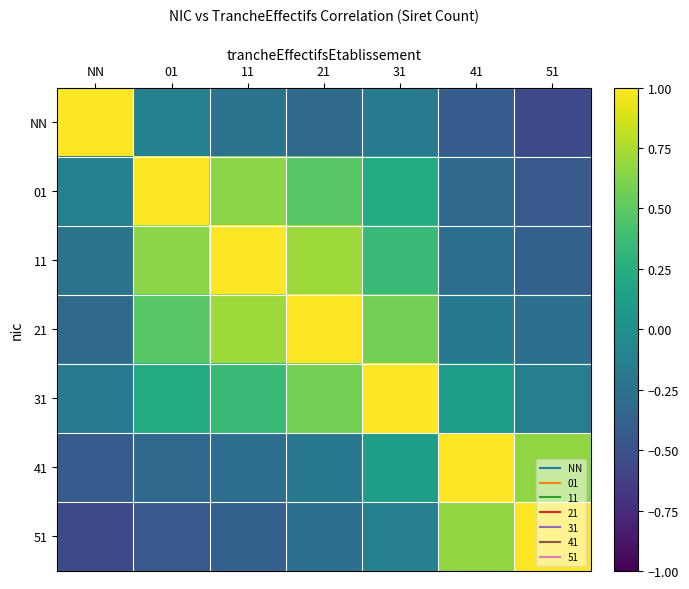

Which has a higher value, 31 or NN?

NN